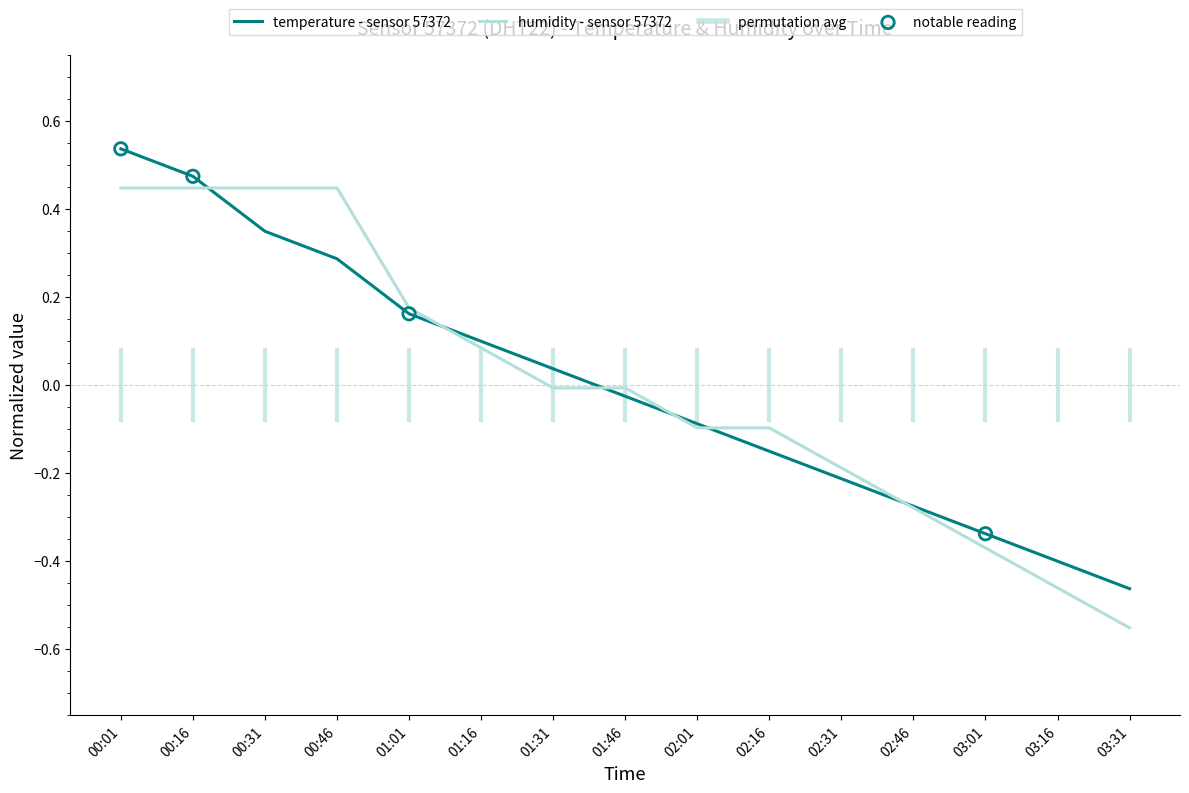

How many lines are shown in the chart?

2